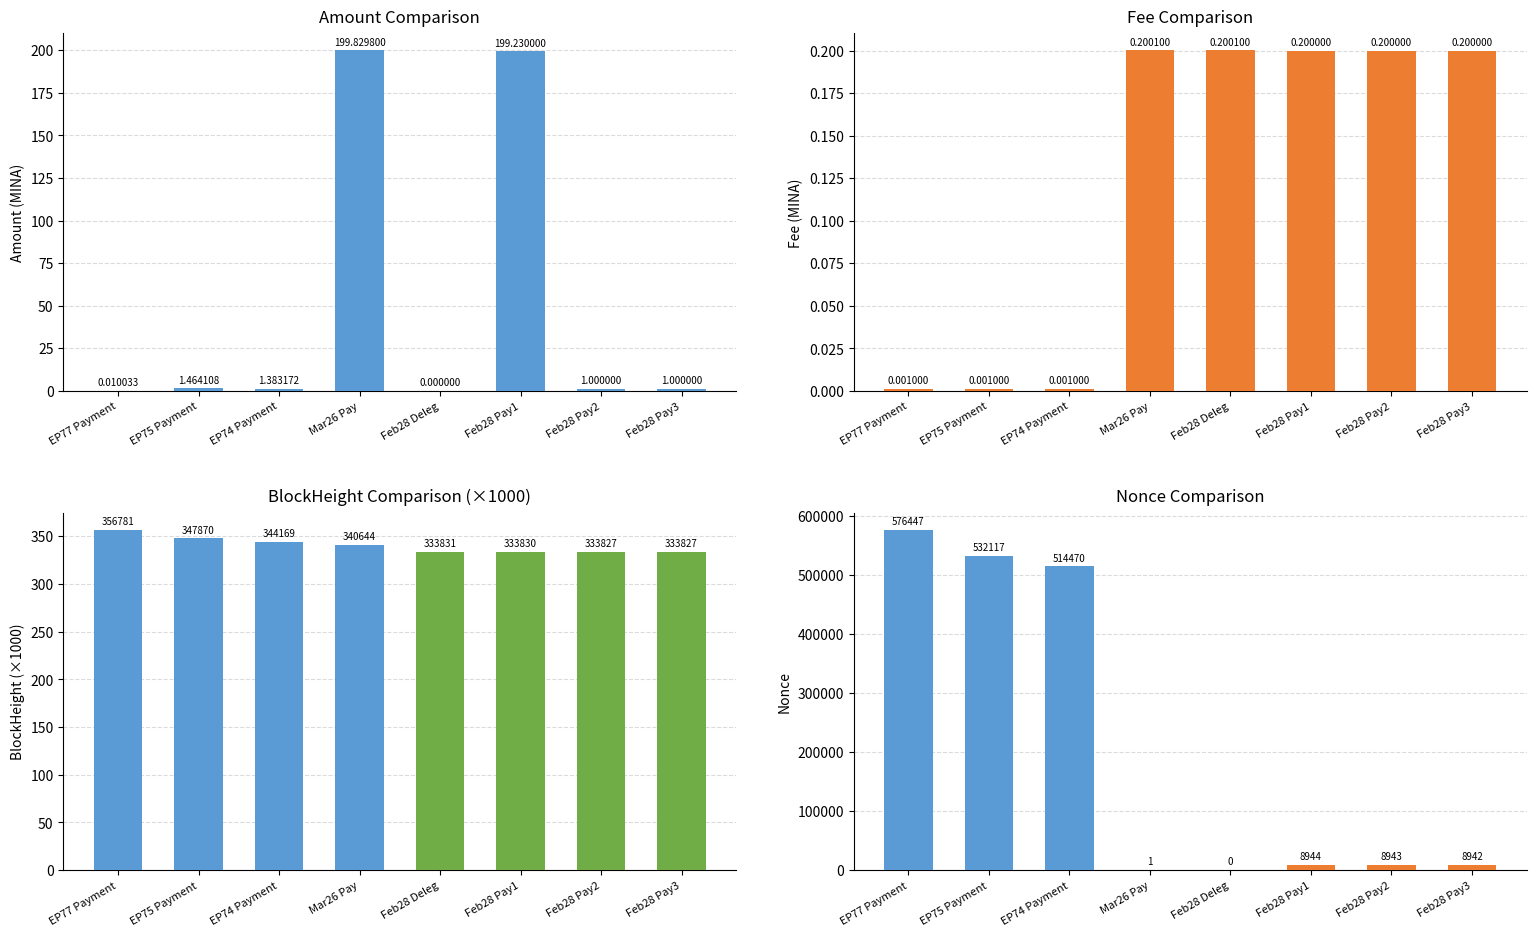

Reading right to left, list all the values displayed in this chart.

Amount (MINA): 1.0	1.0	199.2	0.0	199.8	1.4	1.5	0.0
Fee (MINA): 0.2	0.2	0.2	0.2	0.2	0.0	0.0	0.0
BlockHeight (×1000): 333.8	333.8	333.8	333.8	340.6	344.2	347.9	356.8
Nonce: 8942.0	8943.0	8944.0	0.0	1.0	514470.0	532117.0	576447.0